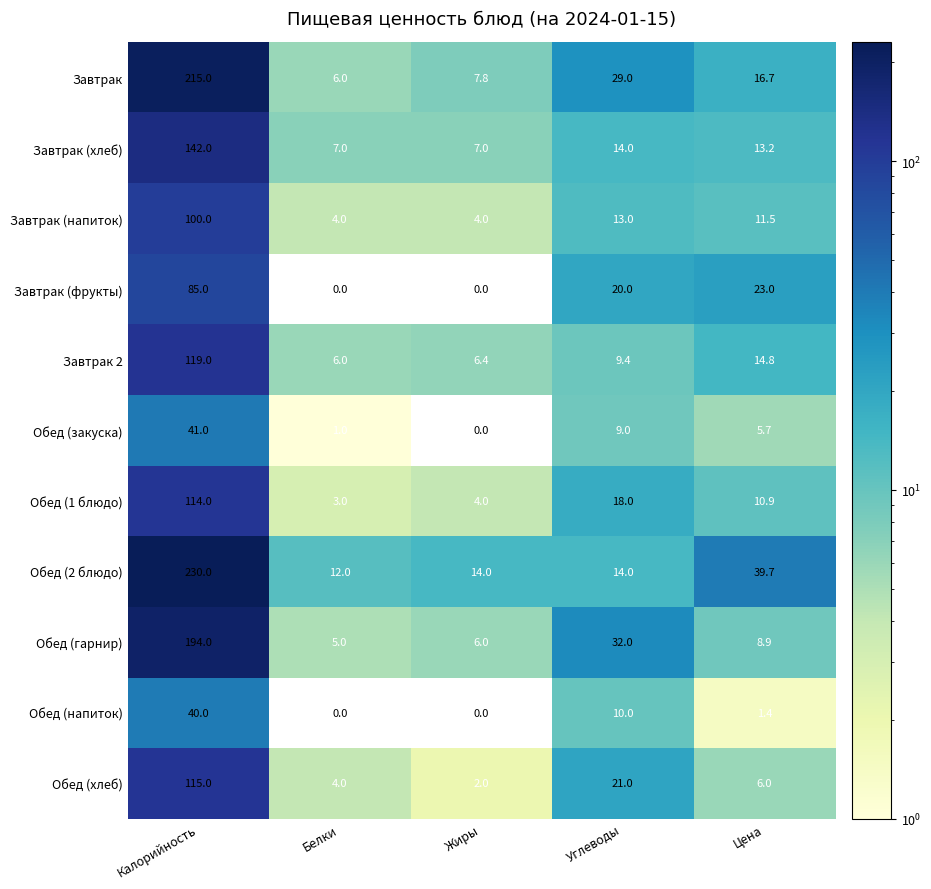

What is the spread (max minus min) of values at Калорийность?

190.0